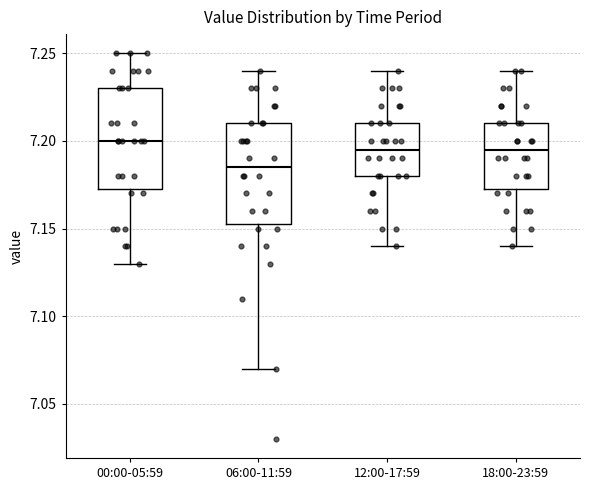

Where is the upper edge of the box for 18:00-23:59 on the y-axis? The values are not printed on the chart, so give them approximately, as read against the axis.

7.210